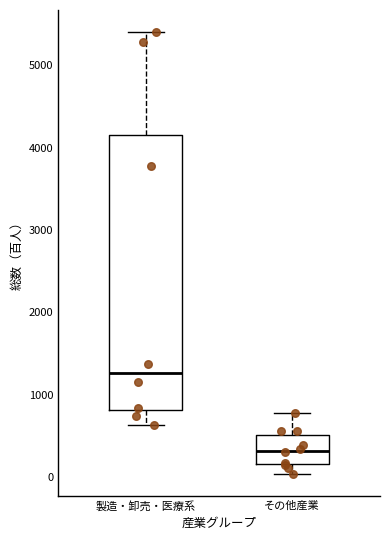

Which box's median line is the lowest?

その他産業